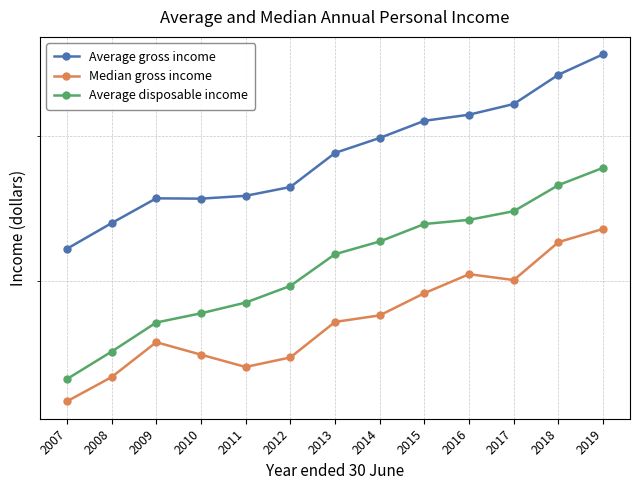

Rank the series by their average value, from lowest to highest.

Median gross income, Average disposable income, Average gross income